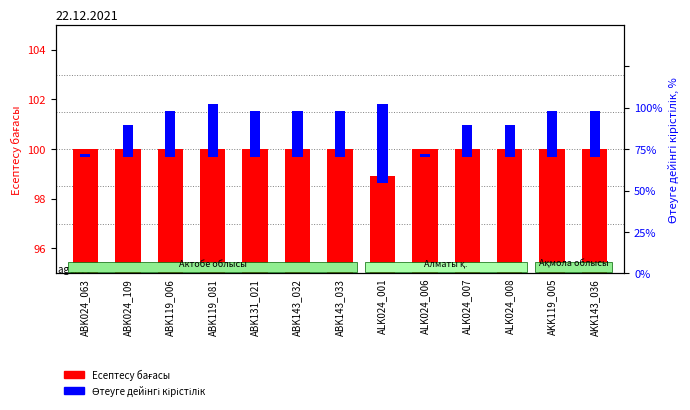

How many groups of bars are there?

13